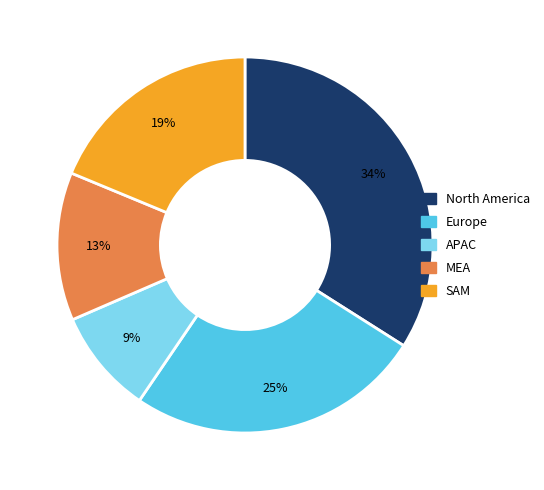

Which category has the smallest portion of the pie?

APAC